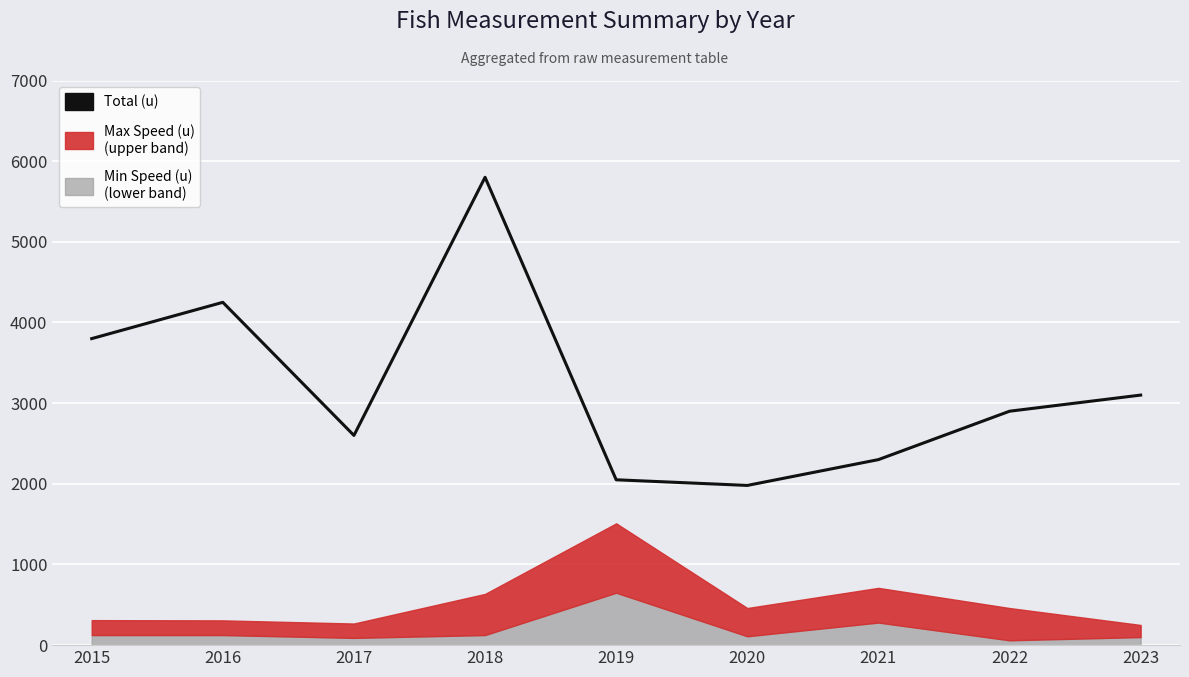

Reading right to left, what are all the values shown in this chart?

3100	2900	2300	1980	2050	5800	2600	4250	3800